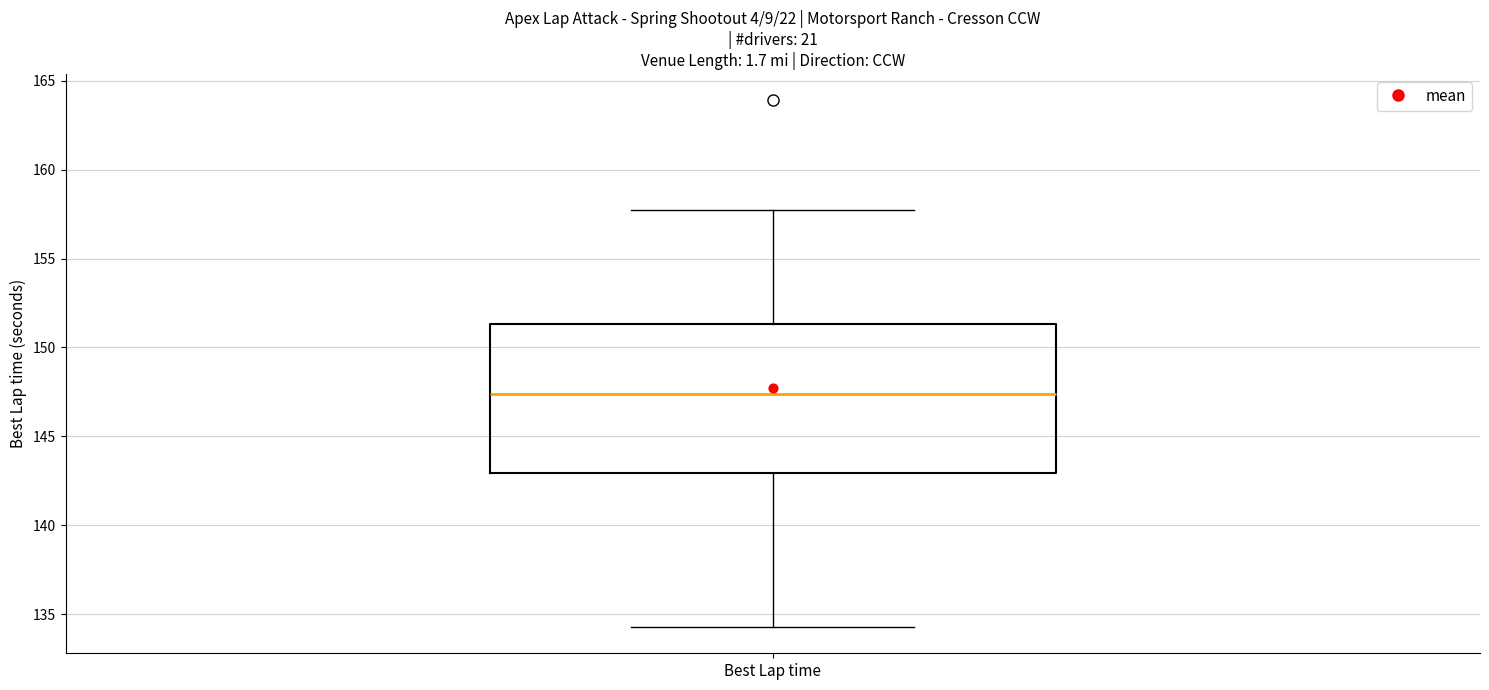

Read this box plot against the y-axis: the position of the median line, the range covered by the box, and the ends of both whiskers. The values are not printed on the chart, so give them approximately, as read against the axis.

median 147.5, box 143.0 to 151.5, whiskers 134.5 to 157.5